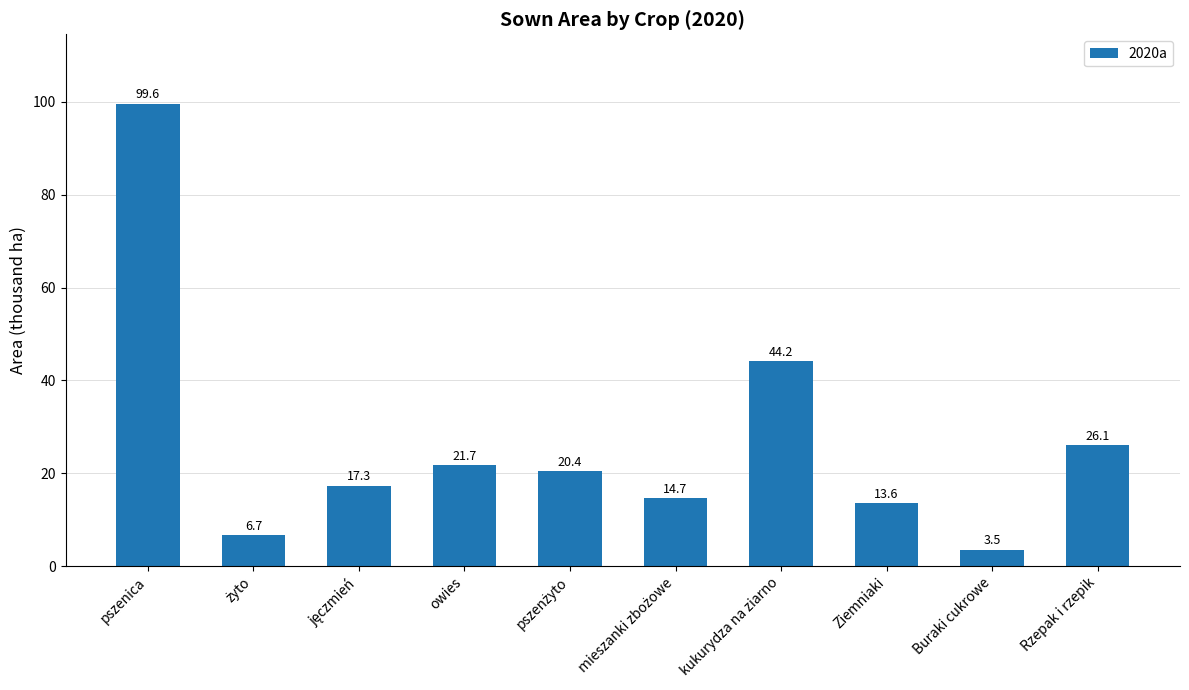

What is the ratio of the value at owies to the value at pszenica?

0.2